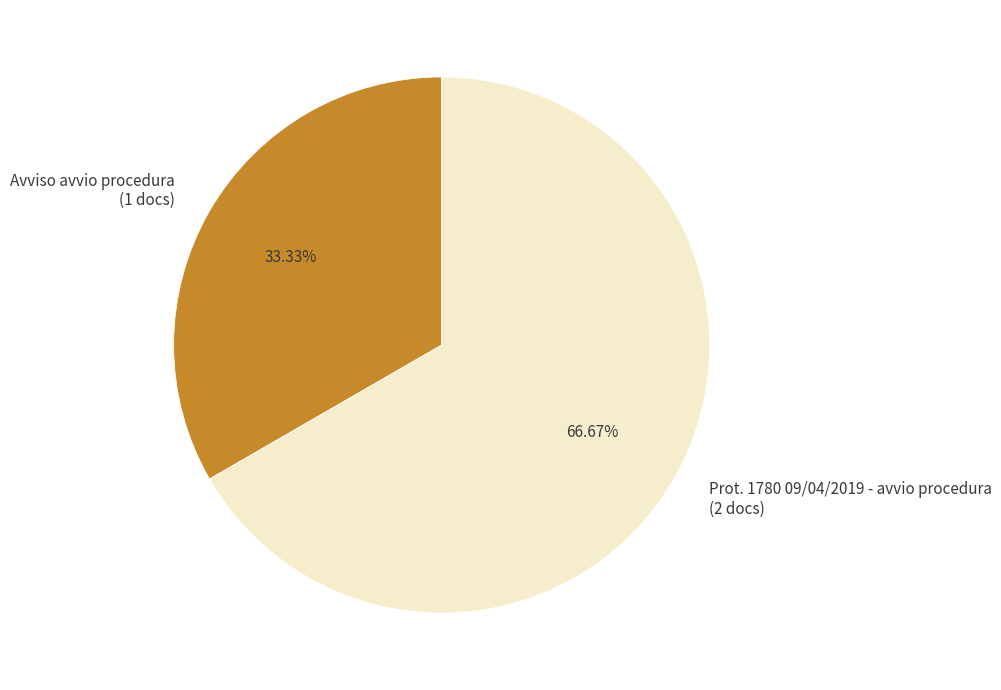

True or false: Avviso avvio procedura accounts for 47% of the total.

False